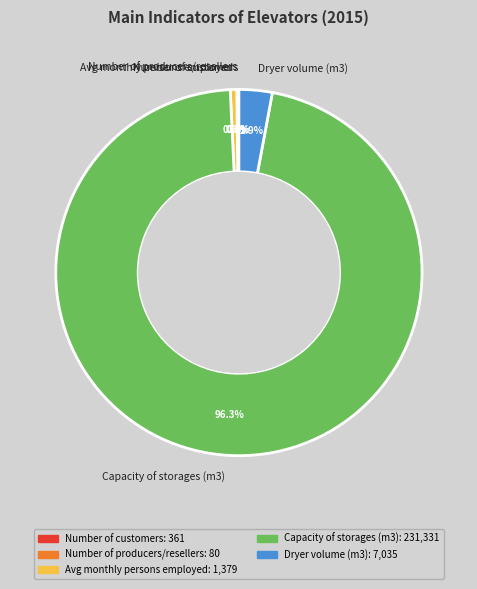

How much of the chart is everything except Dryer volume (m3)?

97.1%